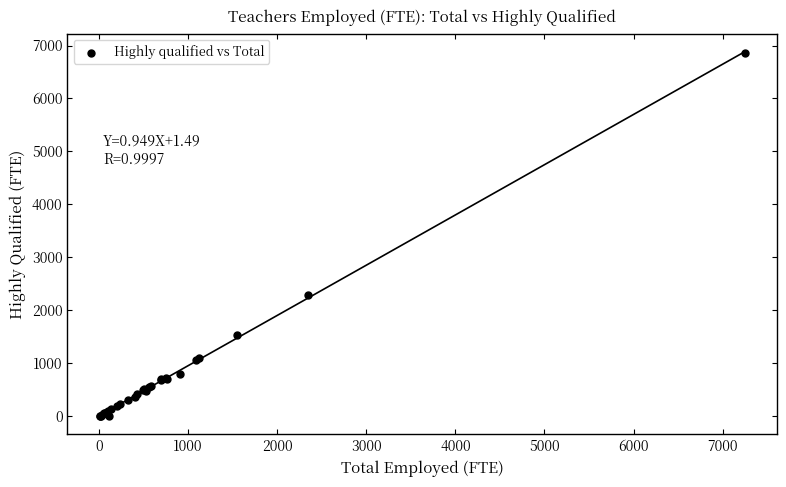

What Y value in the scatter plot is closest to 3425?

2291.4